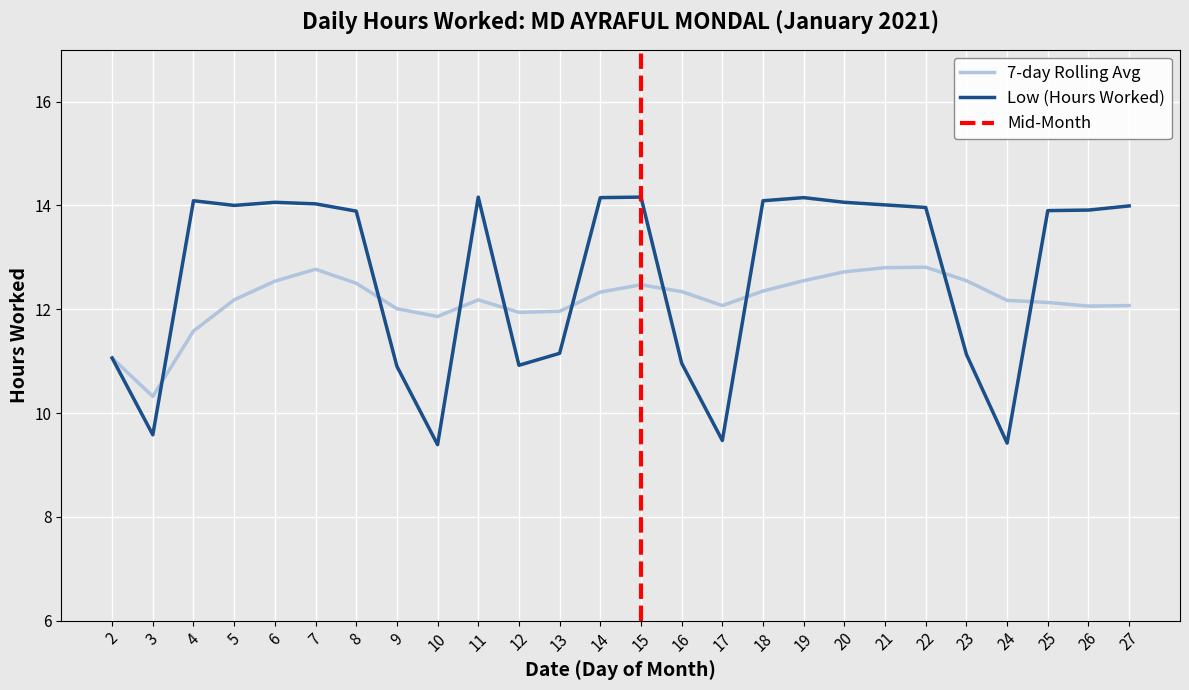

The Low (Hours Worked) series shows 14.2 at 11. True or false?

True